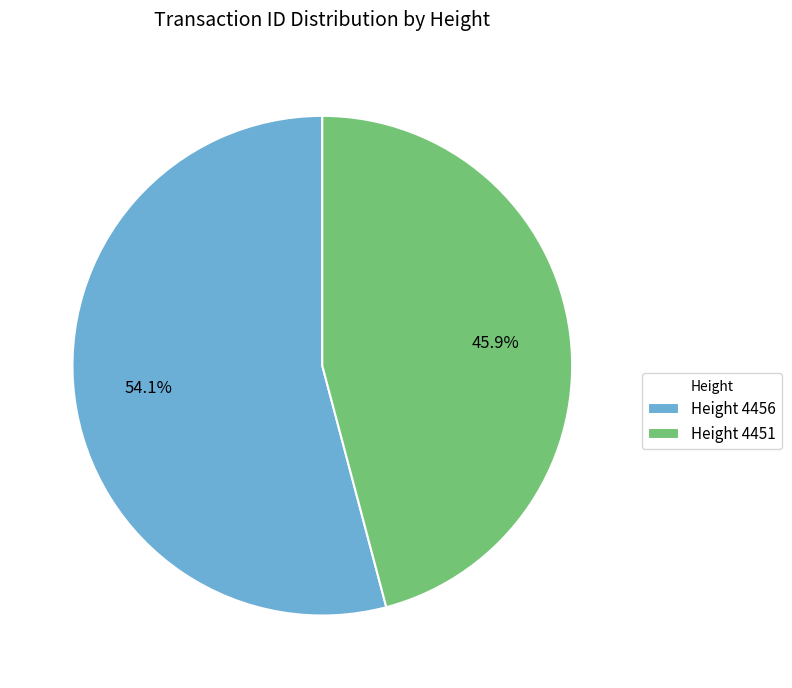

Is there a majority slice in this chart?

Yes